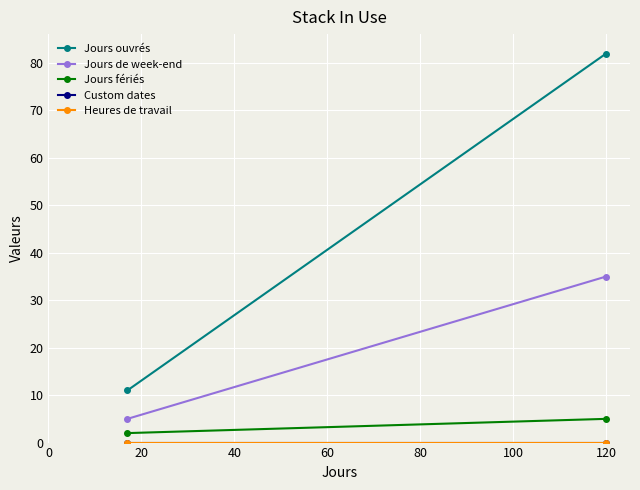

How many Jours de week-end values are between 5 and 35?

2